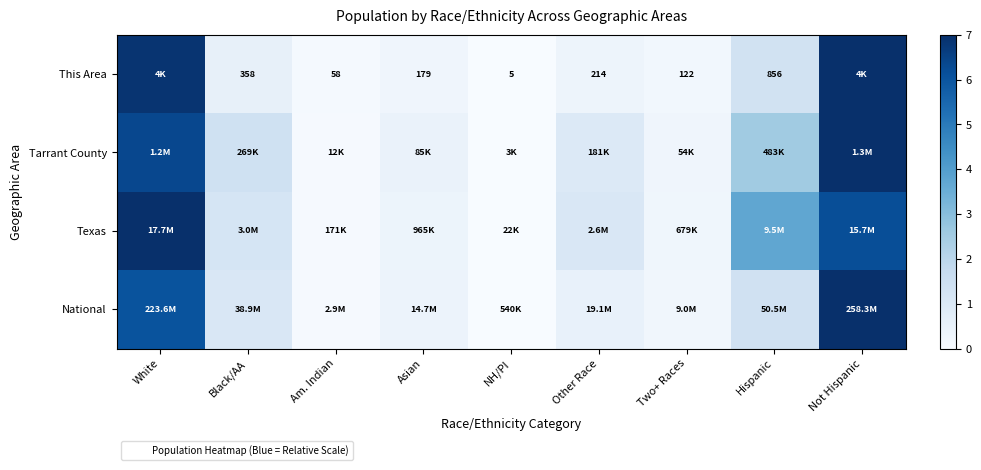

What is the difference between the second highest and minimum values in the Tarrant County series?

6.3